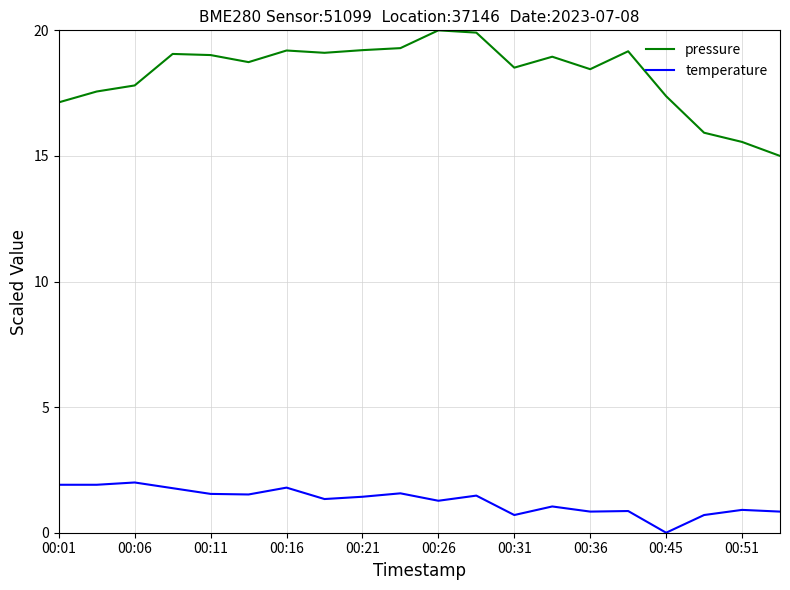

Which series has the largest range (max minus min)?

pressure